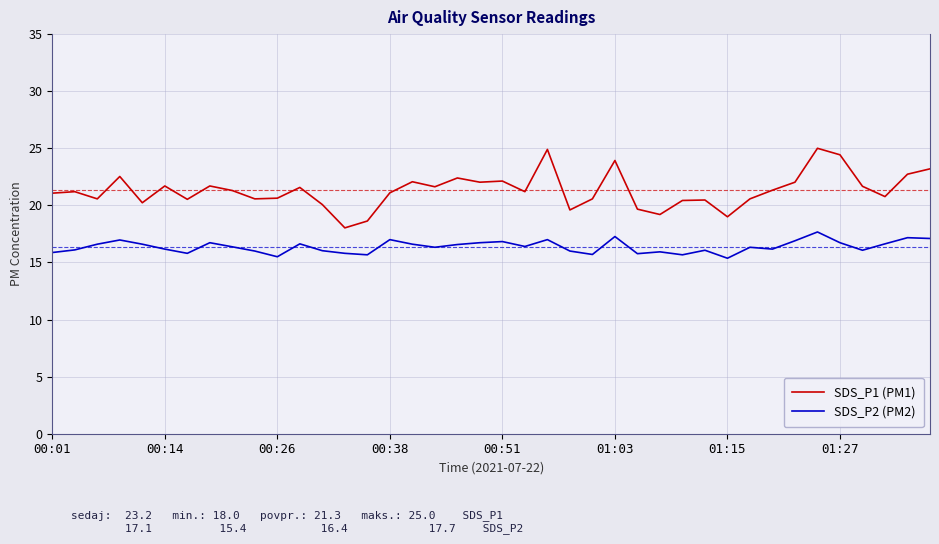

What is the maximum value shown in the chart?

25.0